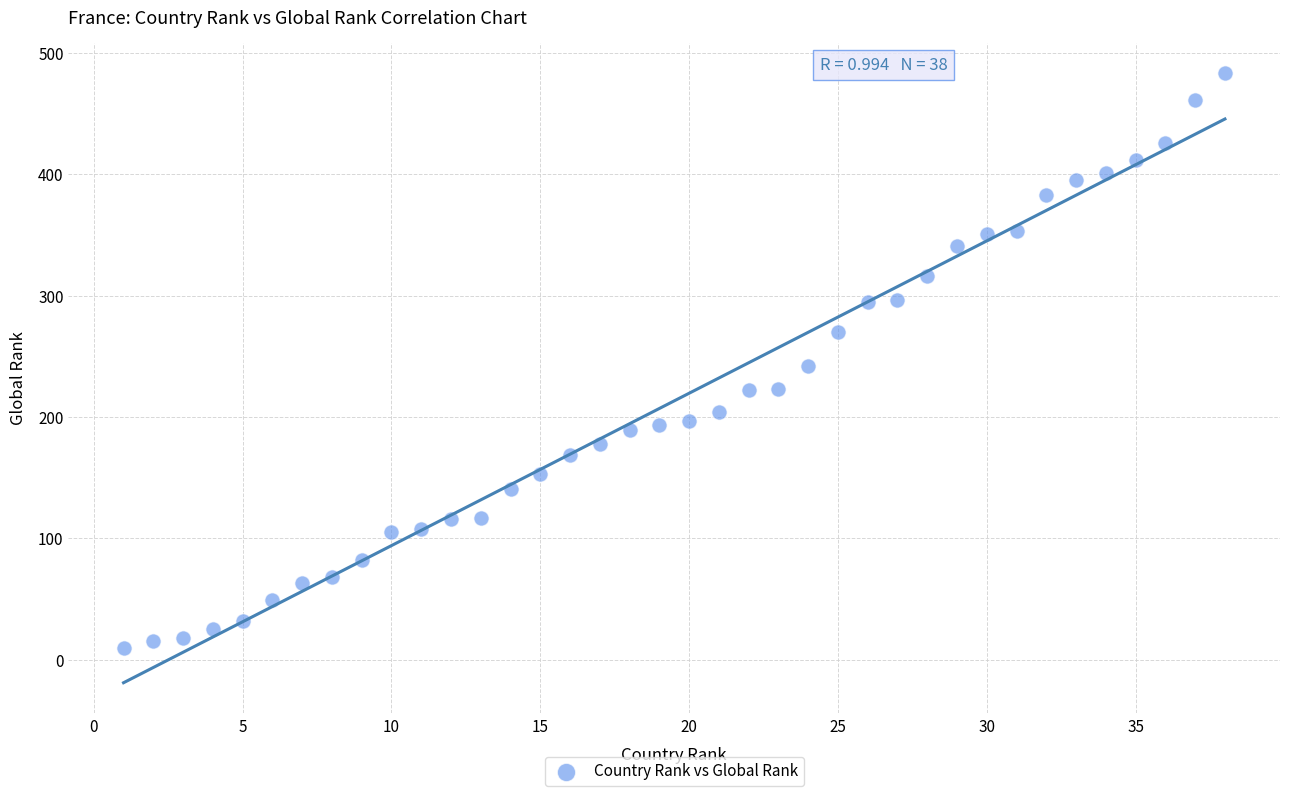

What is the range of Y values (max minus min)?

473